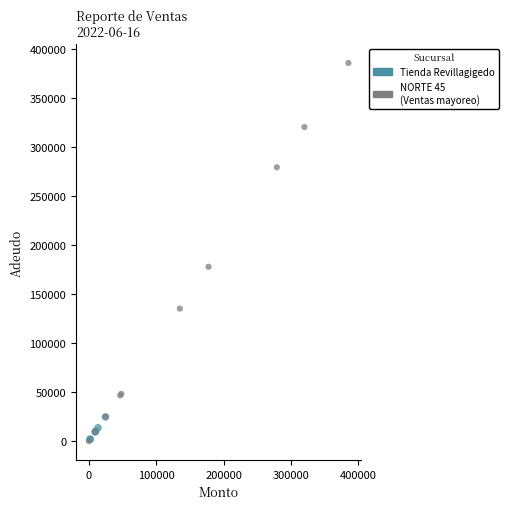

Which series has the widest spread of Y values?

NORTE 45 (Ventas mayoreo)